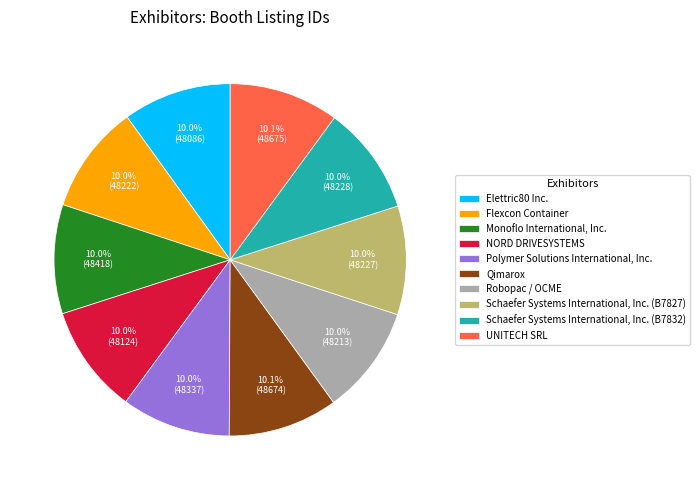

Is the sum of NORD DRIVESYSTEMS and Schaefer Systems International, Inc. (B7832) greater than half?

No